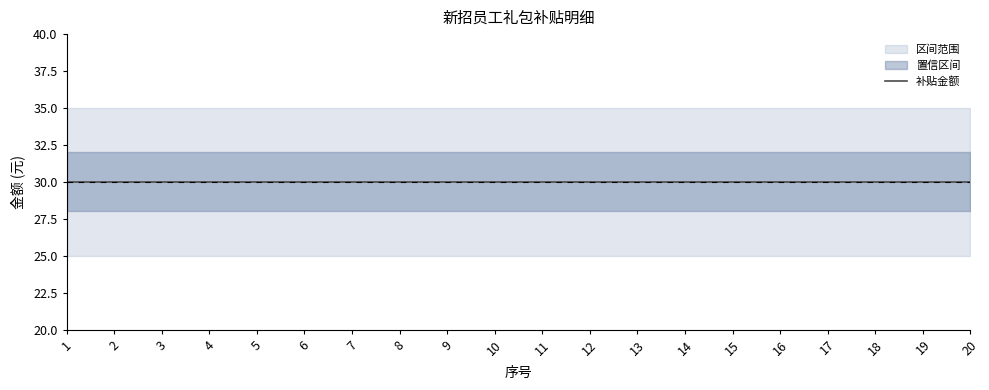

Reading right to left, list all the values displayed in this chart.

补贴金额: 20=30	19=30	18=30	17=30	16=30	15=30	14=30	13=30	12=30	11=30	10=30	9=30	8=30	7=30	6=30	5=30	4=30	3=30	2=30	1=30
上限区间: 20=35	19=35	18=35	17=35	16=35	15=35	14=35	13=35	12=35	11=35	10=35	9=35	8=35	7=35	6=35	5=35	4=35	3=35	2=35	1=35
下限区间: 20=25	19=25	18=25	17=25	16=25	15=25	14=25	13=25	12=25	11=25	10=25	9=25	8=25	7=25	6=25	5=25	4=25	3=25	2=25	1=25